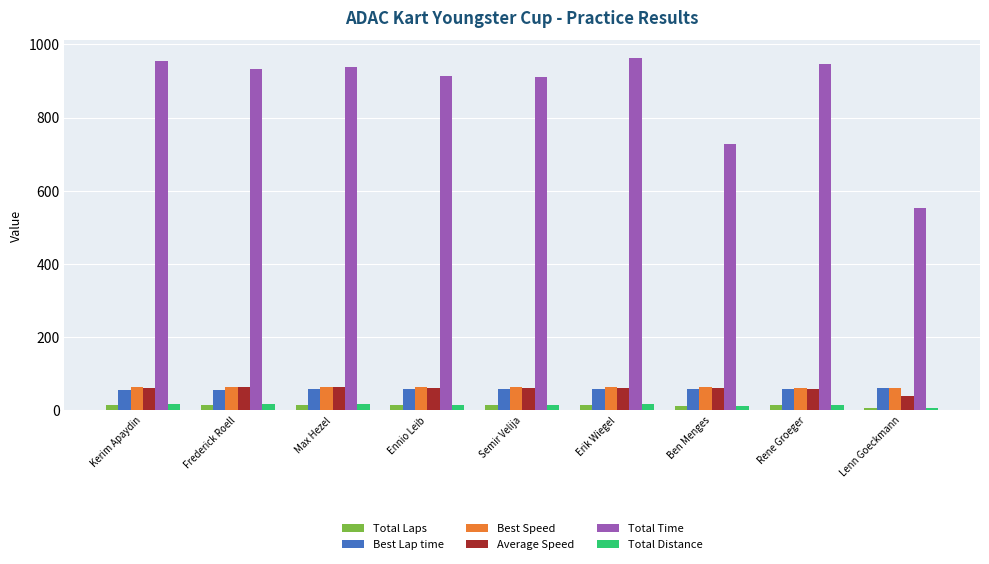

Does the chart contain any negative values?

No